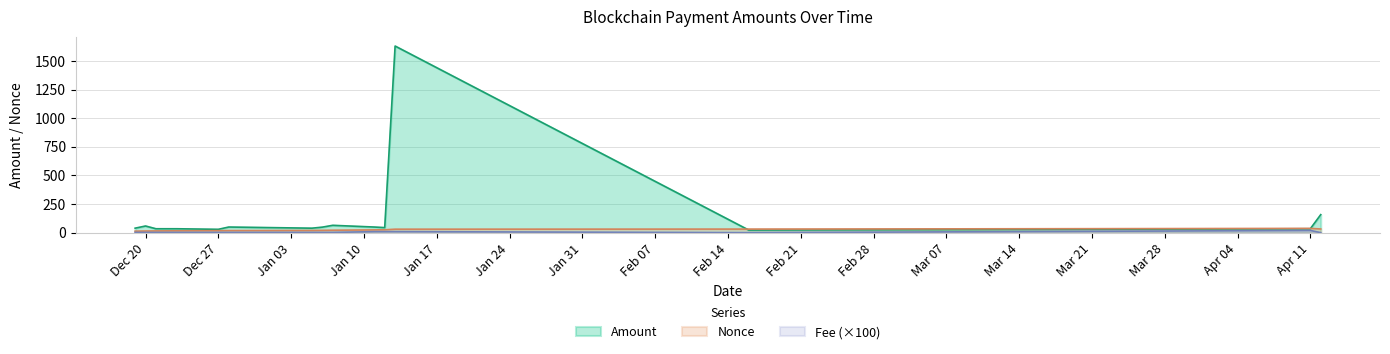

Which series has the largest total across all categories?

Amount